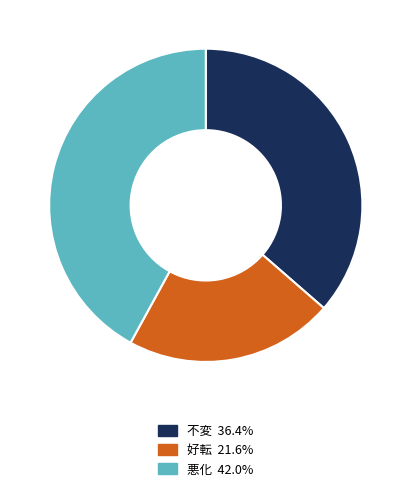

Is there a majority slice in this chart?

No